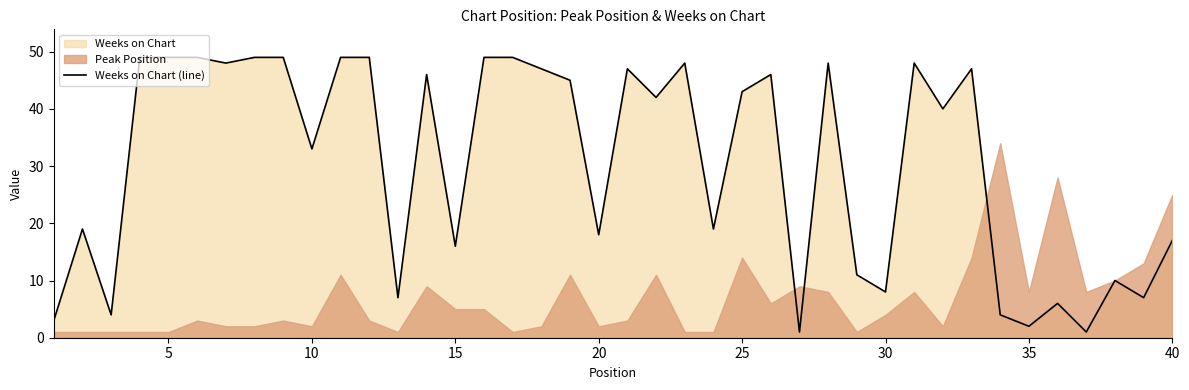

What is the maximum value for Weeks on Chart (line)?

49